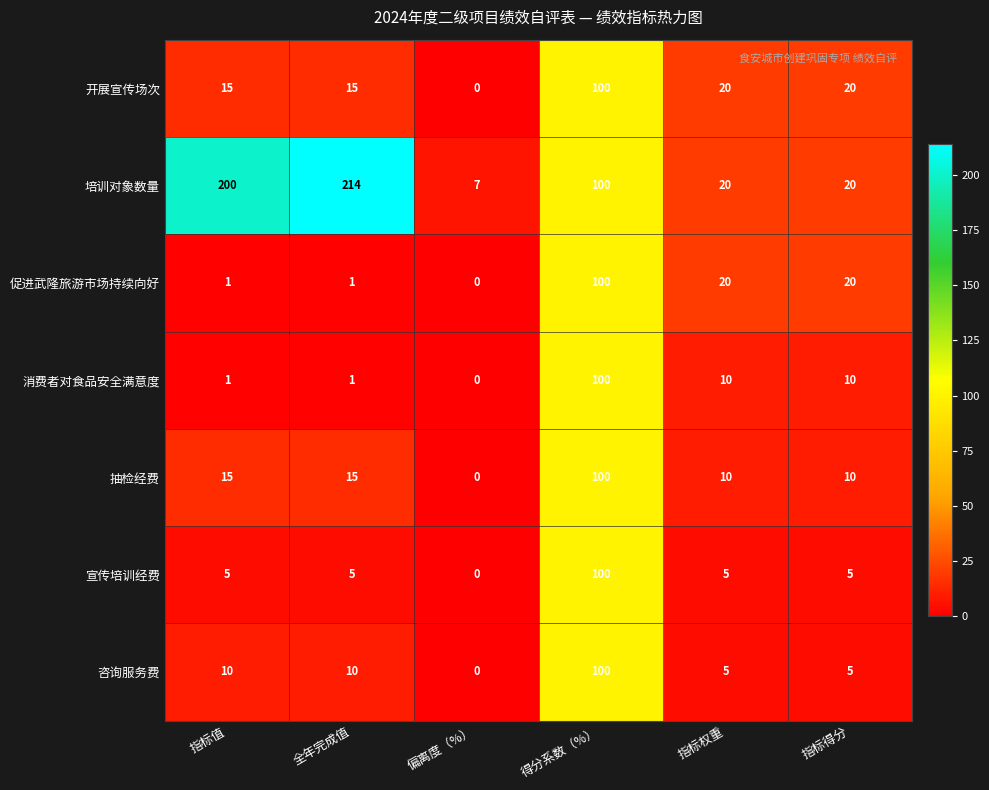

Which series has the widest spread of values?

培训对象数量